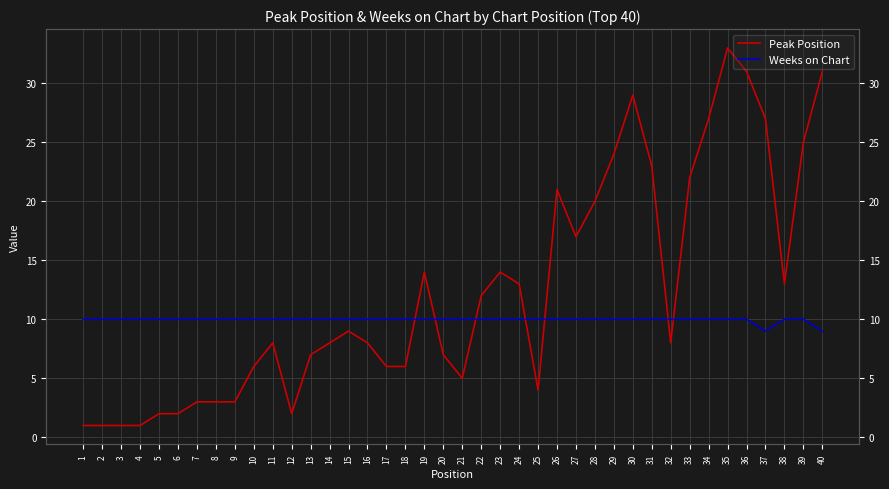

How many distinct data groups are displayed?

2